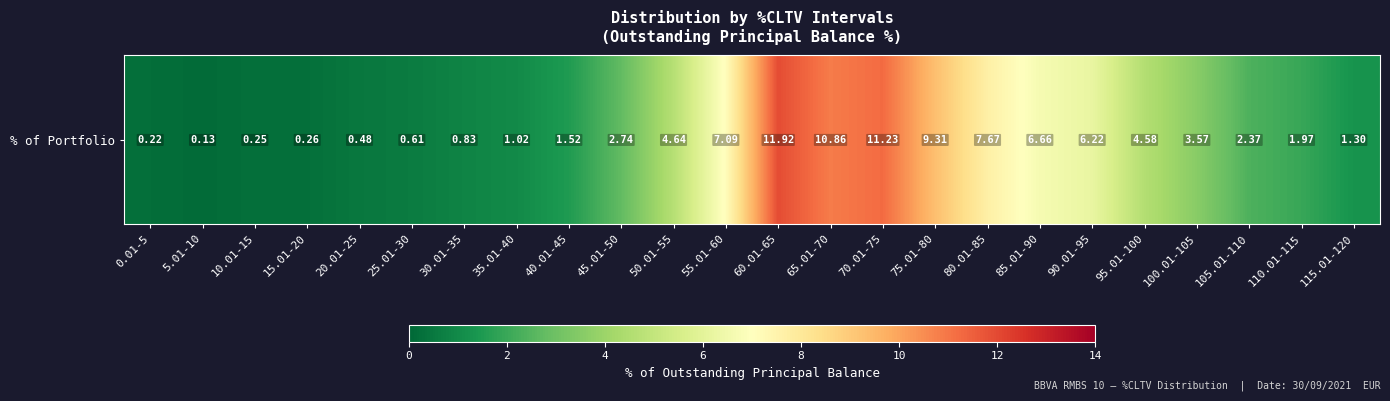

List the labels in order of value, largest first.

60.01-65, 70.01-75, 65.01-70, 75.01-80, 80.01-85, 55.01-60, 85.01-90, 90.01-95, 50.01-55, 95.01-100, 100.01-105, 45.01-50, 105.01-110, 110.01-115, 40.01-45, 115.01-120, 35.01-40, 30.01-35, 25.01-30, 20.01-25, 15.01-20, 10.01-15, 0.01-5, 5.01-10